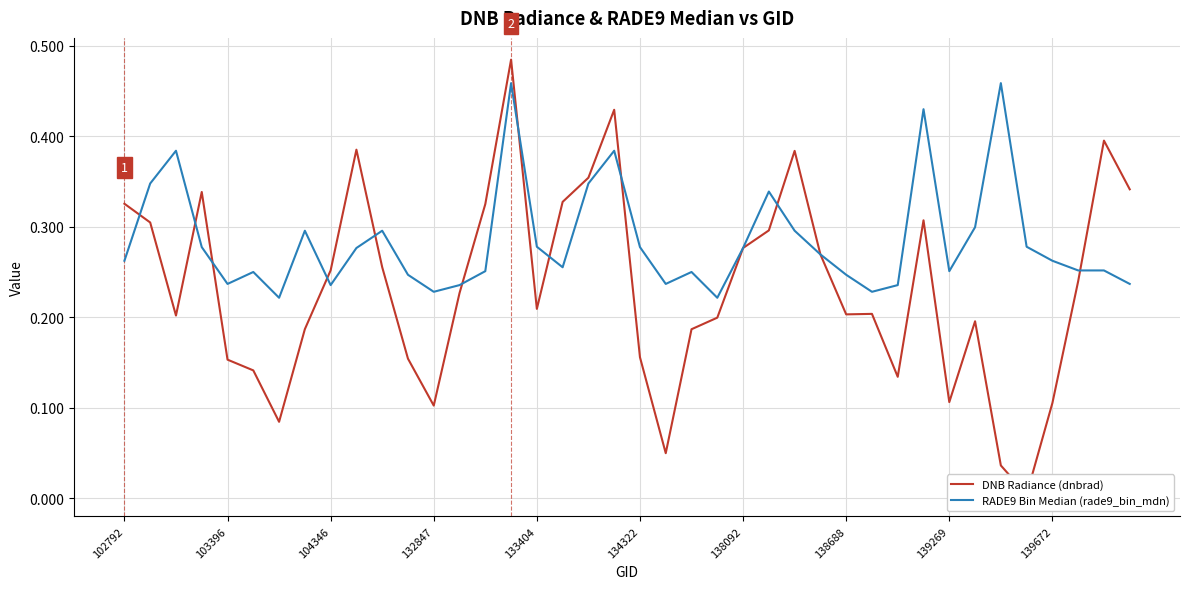

The RADE9 Bin Median (rade9_bin_mdn) series shows 0.2 at 134322. True or false?

False